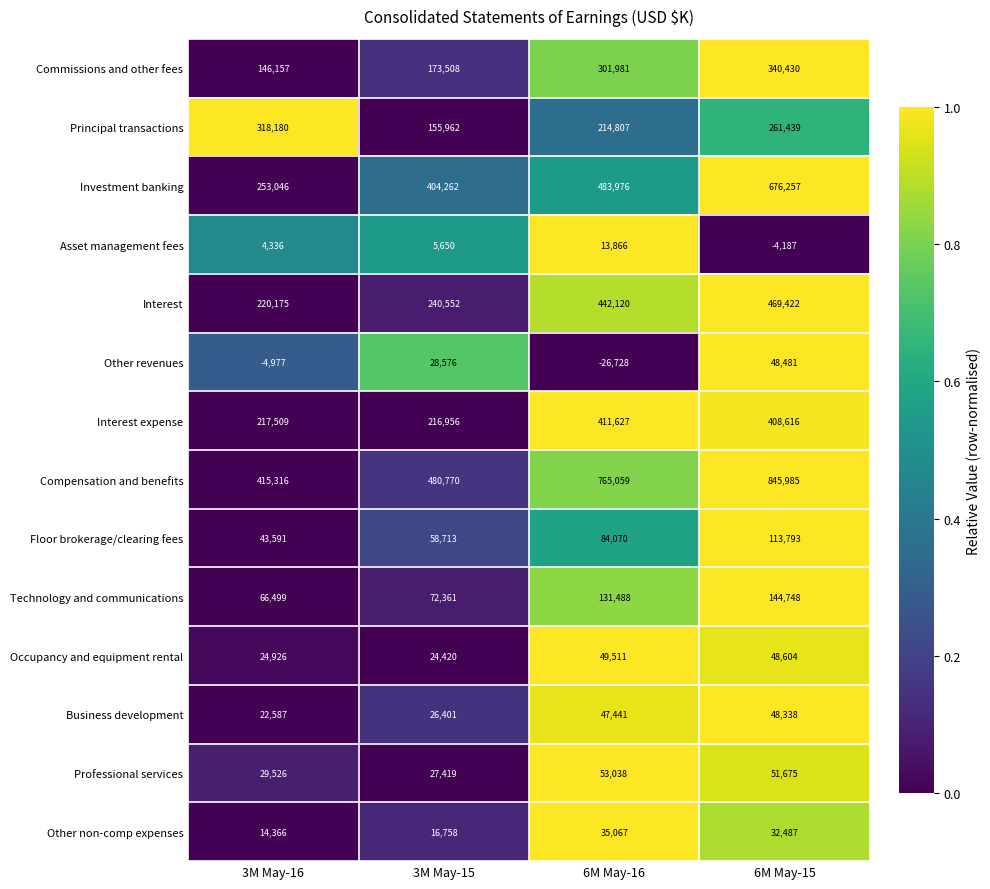

What is the sum of all Floor brokerage/clearing fees values?

300167